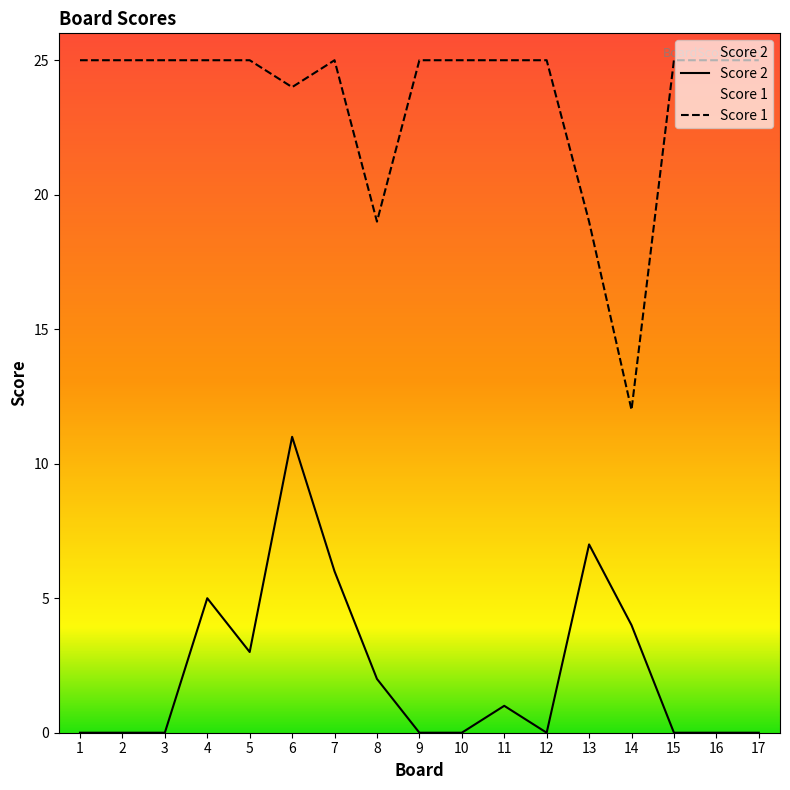

What is the spread (max minus min) of values at 14?

8